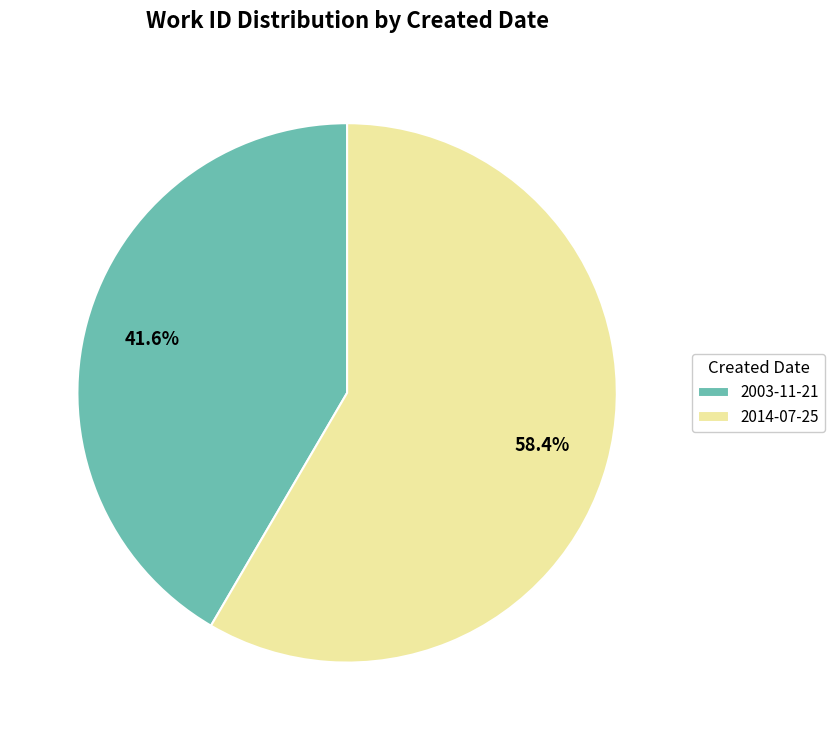

Which slice is the largest?

2014-07-25